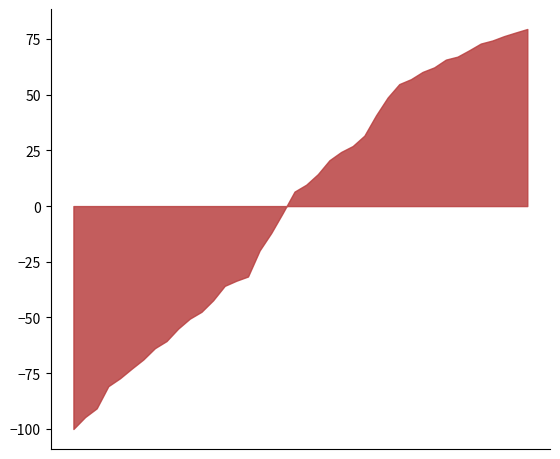

Which series has the largest range (max minus min)?

P1